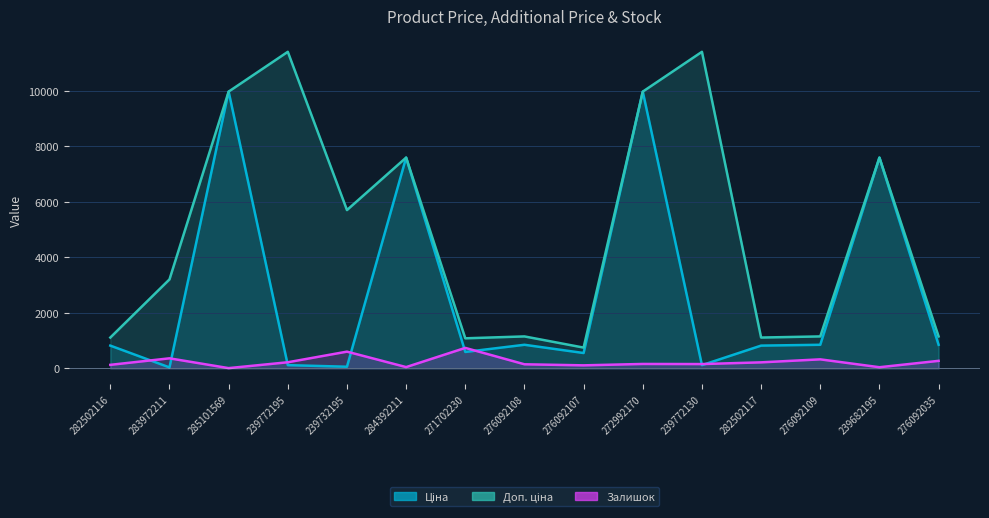

What is the total value across all series at 283972211?

3597.1